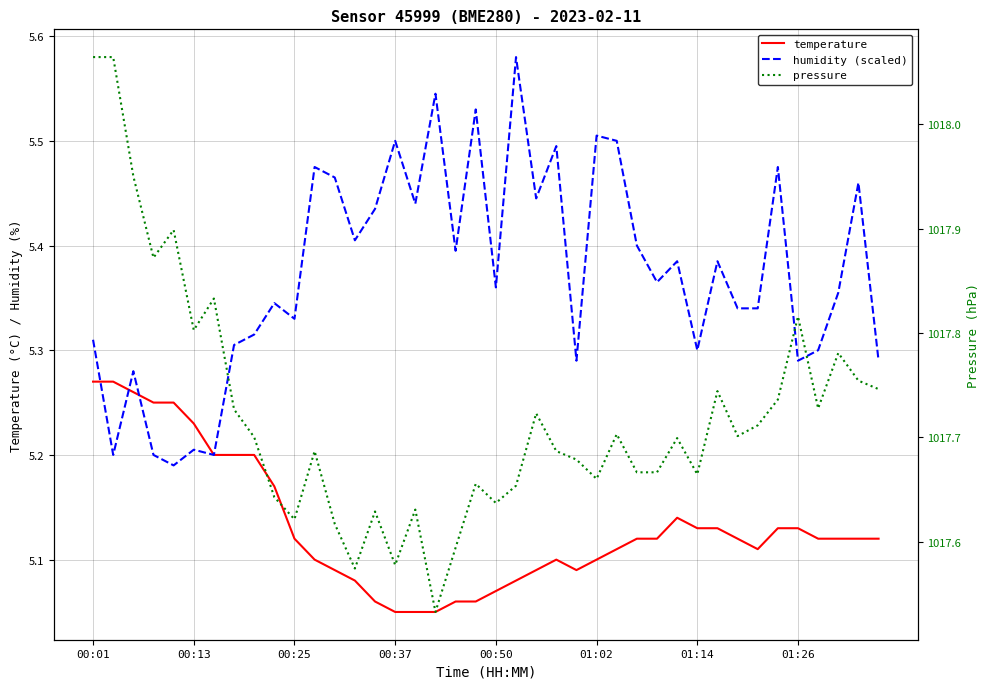

The humidity (scaled) series shows 7.5 at 00:13. True or false?

False